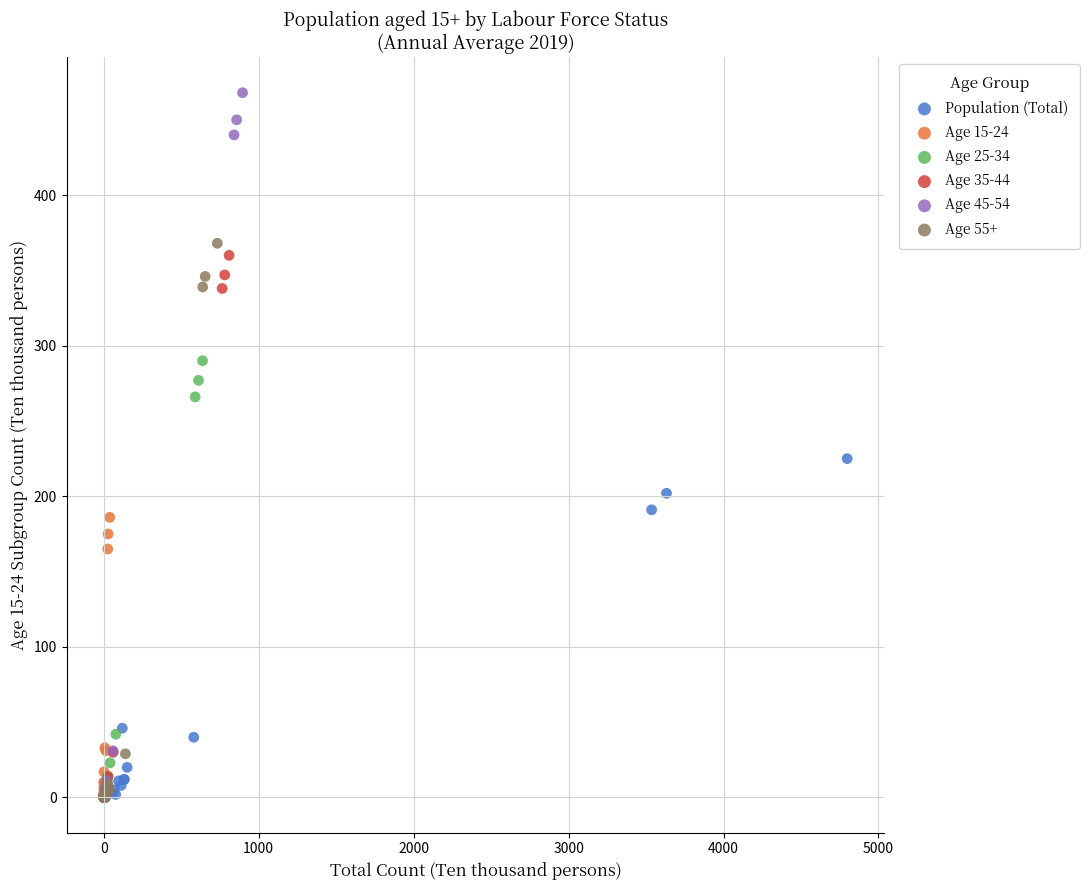

Which series has the largest Y range (max minus min)?

Age 45-54